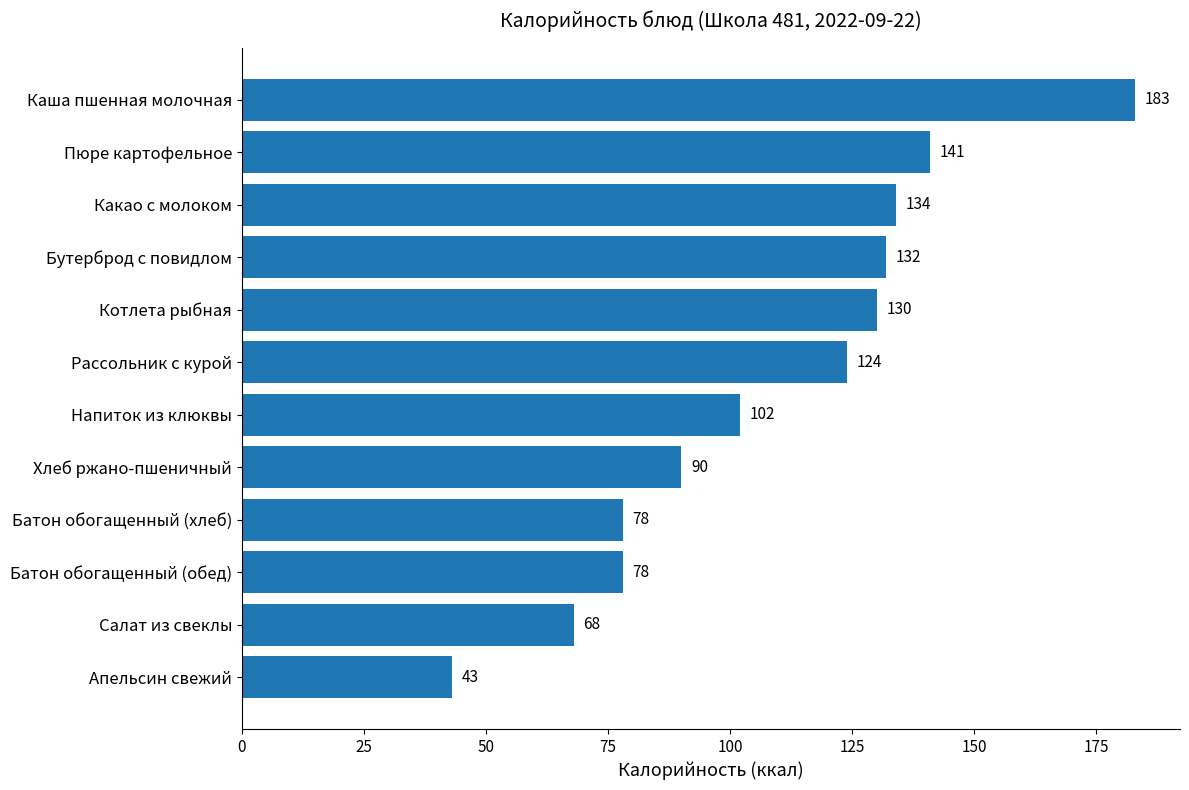

How many data points are less than 124?

6